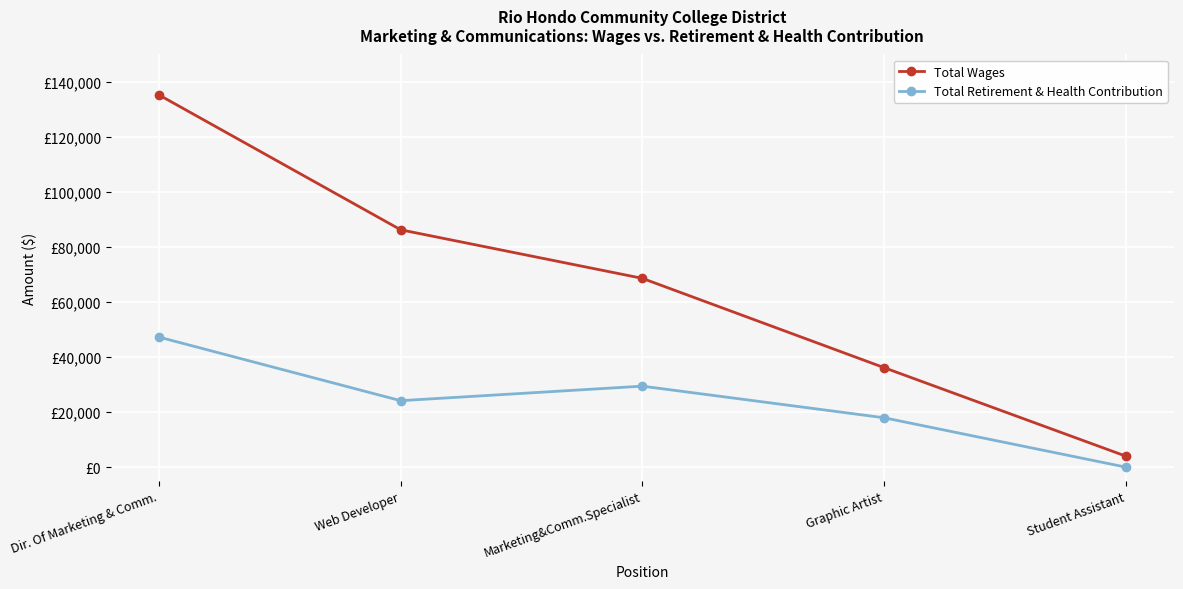

Where is Total Retirement & Health Contribution nearest to the value 23626?

Web Developer